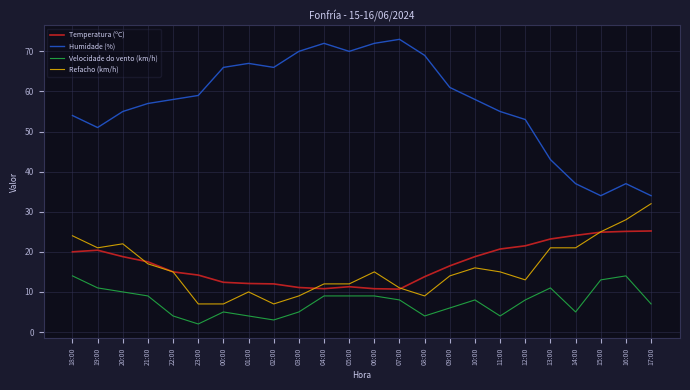

What is the difference between the maximum and minimum values in the Refacho (km/h) series?

25.0